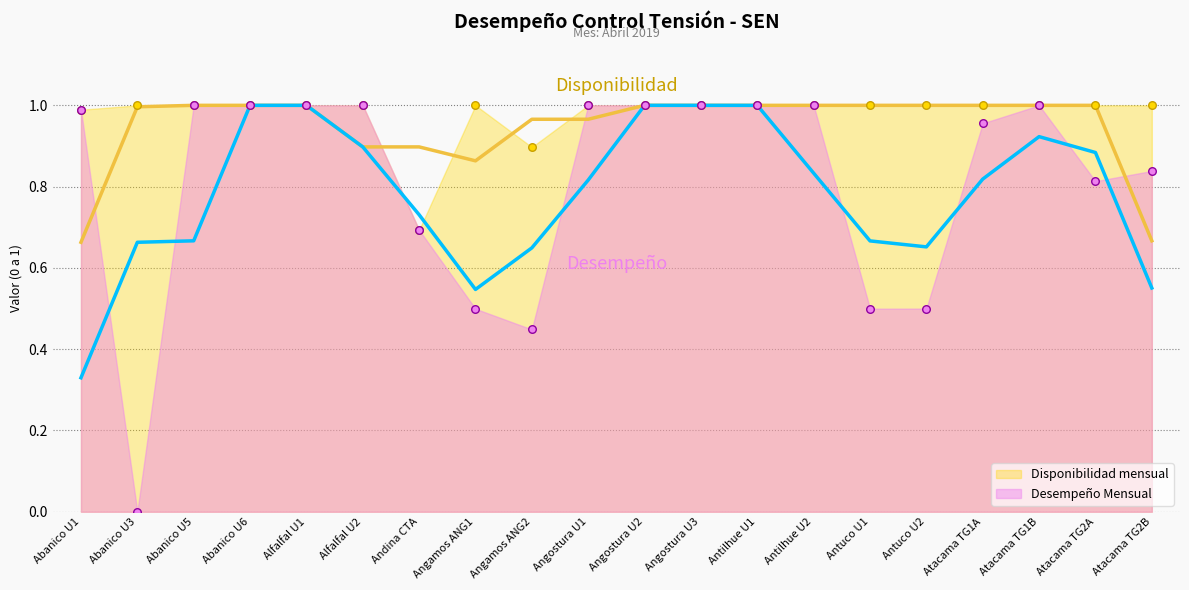

What are all the series names shown in the legend?

Desempeño Mensual, Disponibilidad mensual